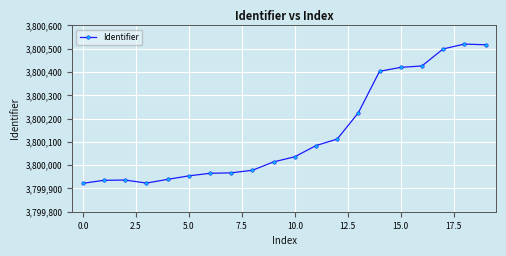

True or false: the data has more than 1 interior local peaks.

True